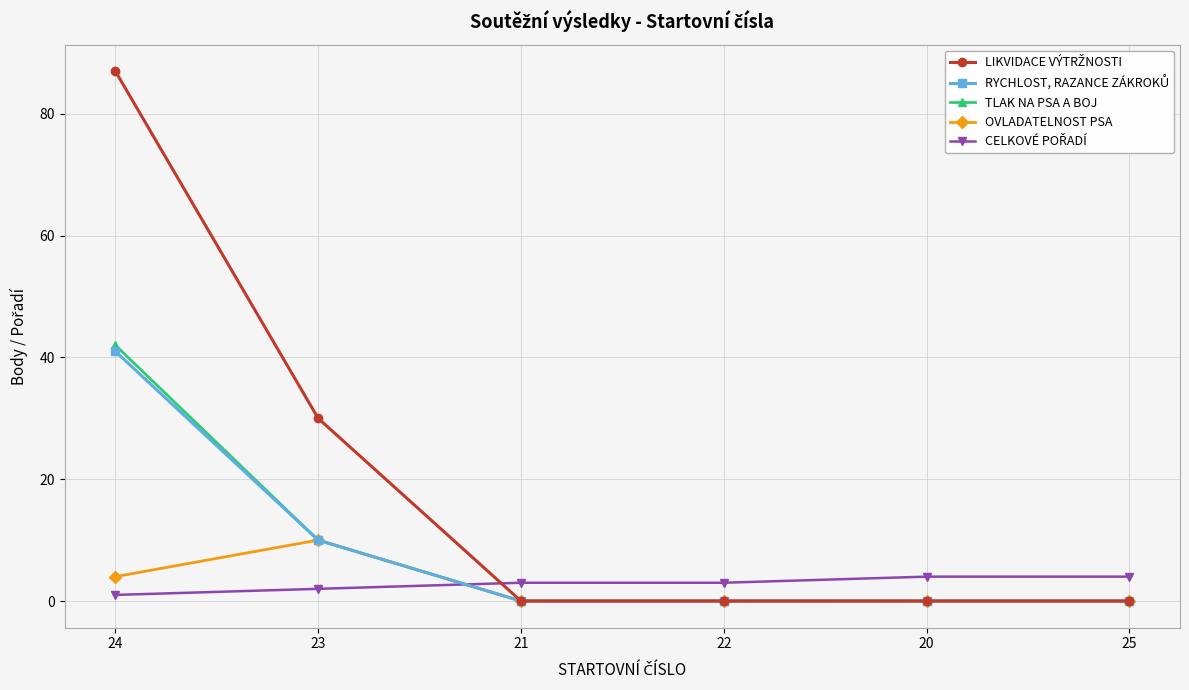

Which category has the highest value across all series?

24